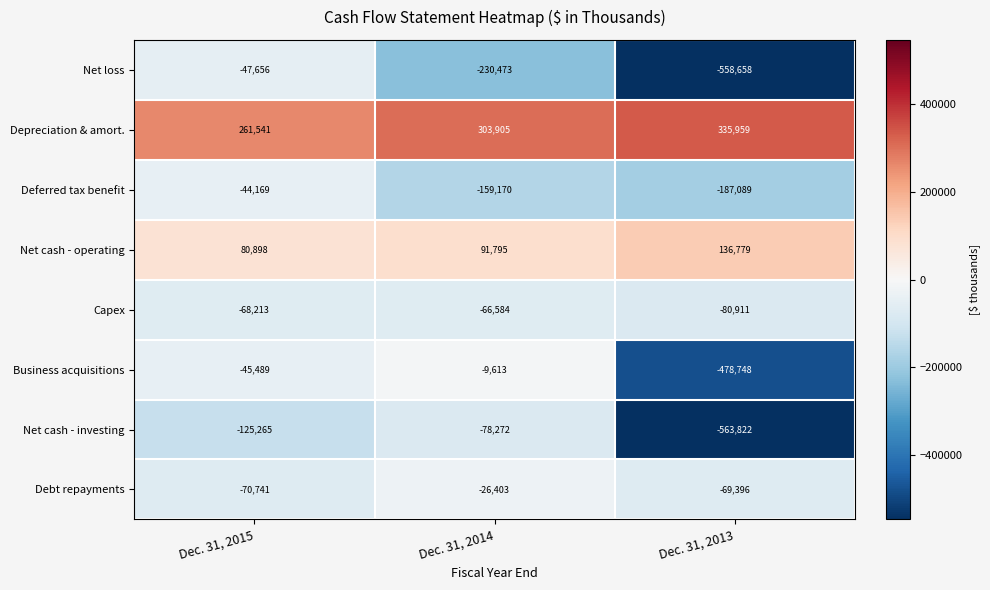

What is the average value of the Capex series?

-71903